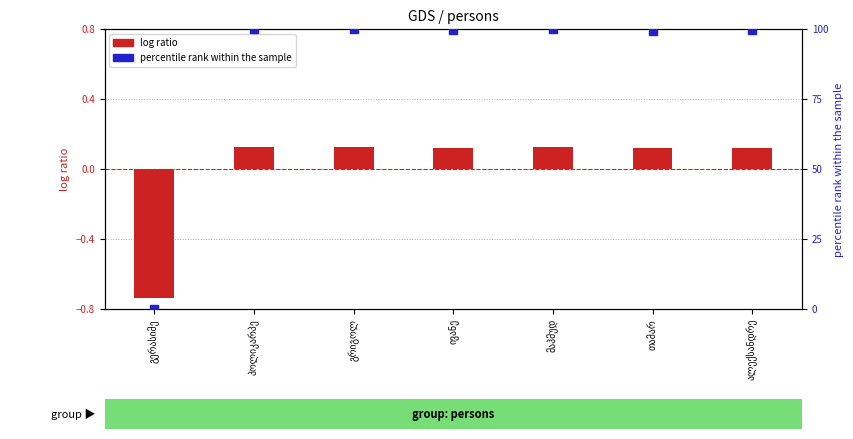

Which series has the largest total across all categories?

percentile rank